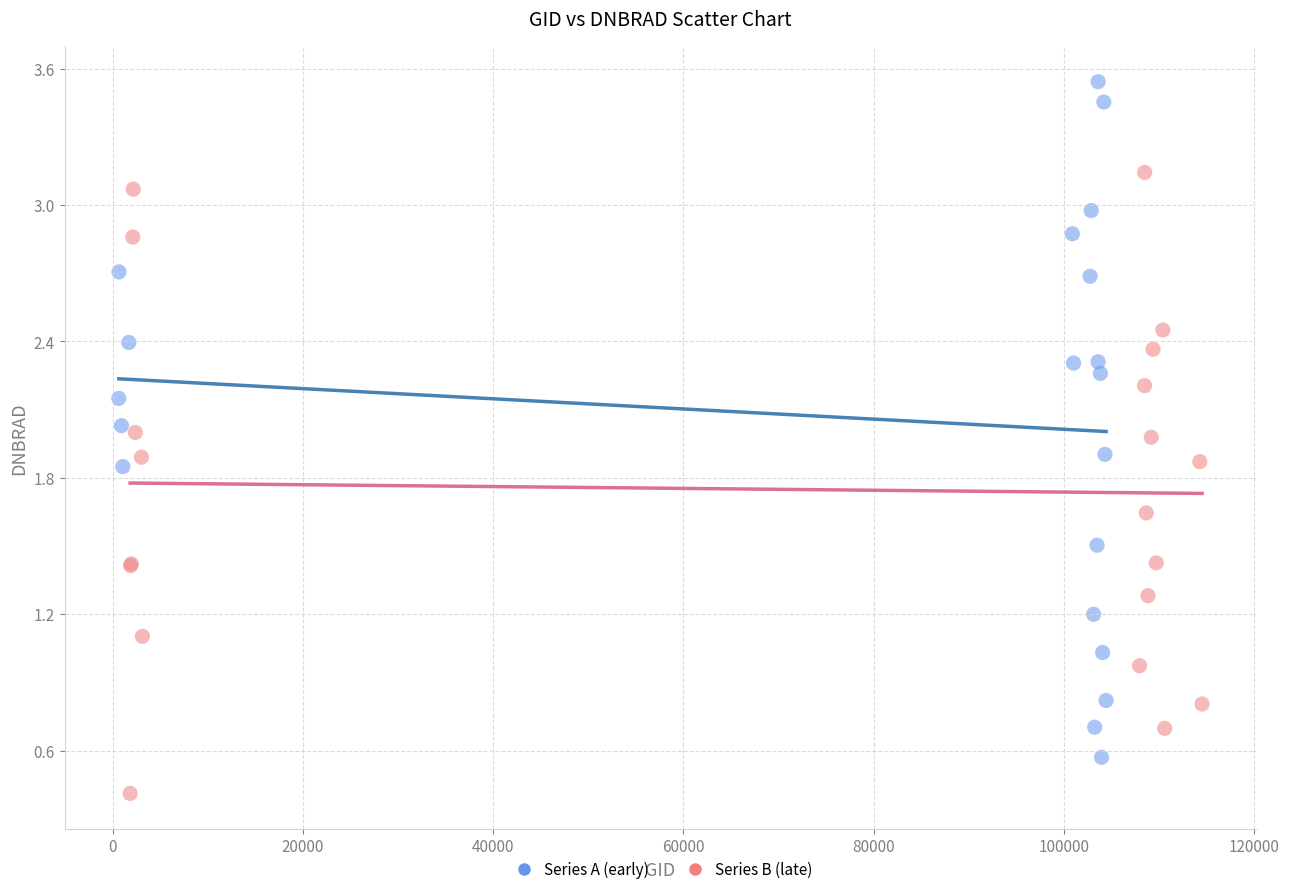

Which series contains the highest Y value?

Series A (early)